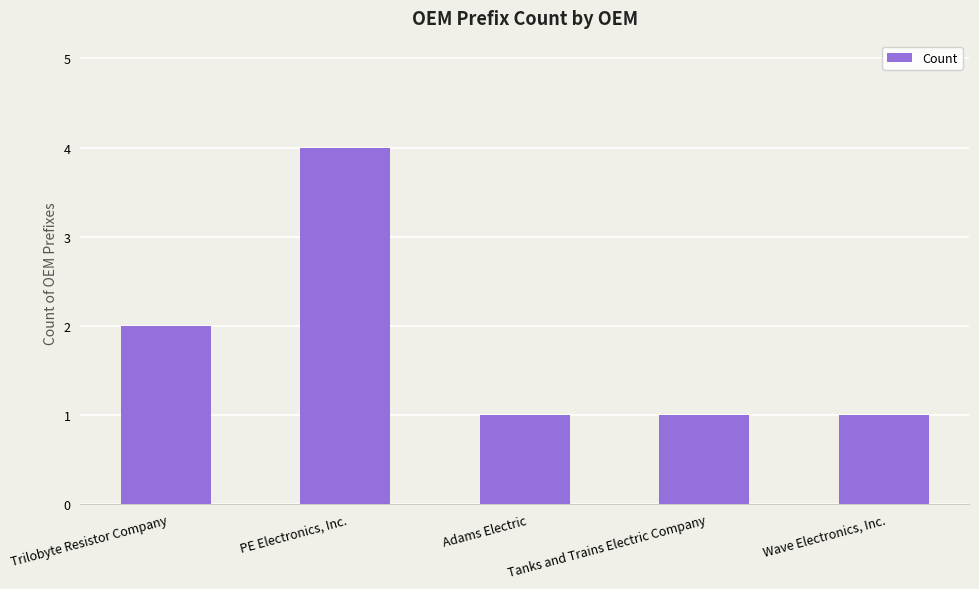

Between Wave Electronics, Inc. and PE Electronics, Inc., which is larger?

PE Electronics, Inc.